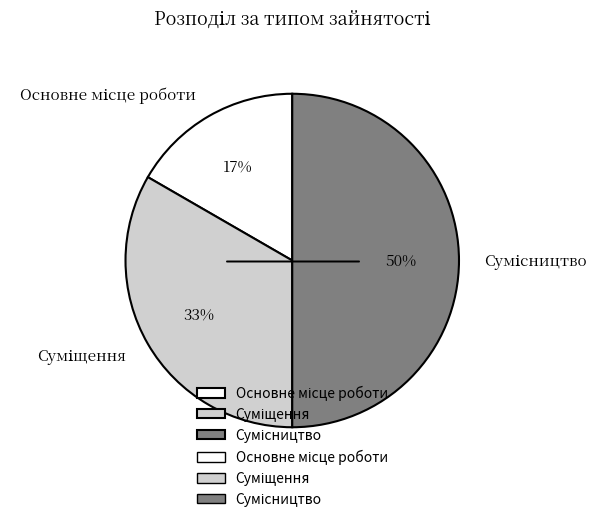

To the nearest percent, what is the difference between the largest and smallest slice percentages?

33%